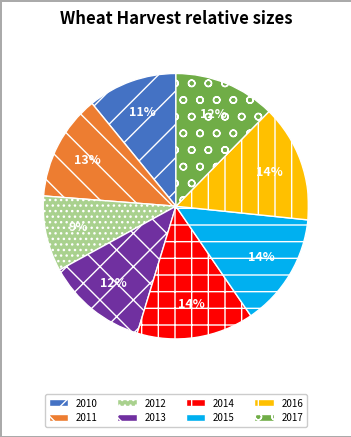

Which slice is the smallest?

2012